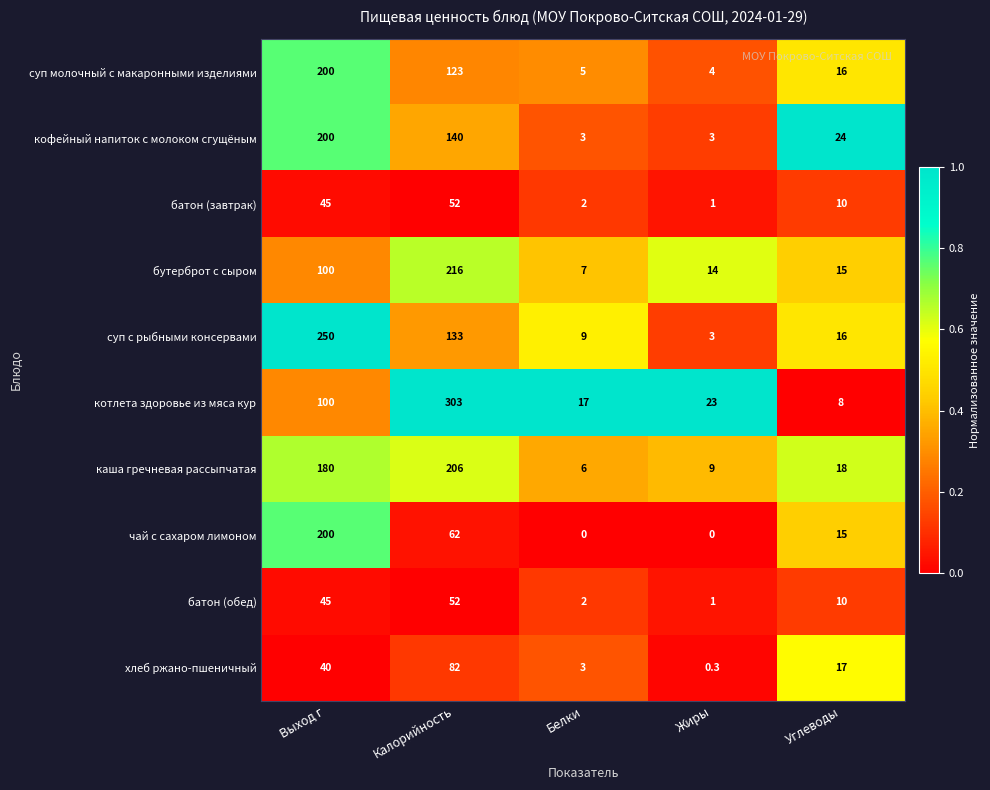

True or false: котлета здоровье из мяса кур has a value of 139.9 at Выход г.

False